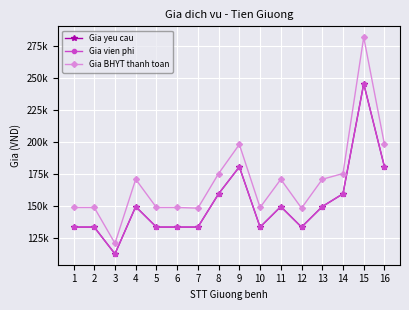

Is this an area chart (filled region under the line)?

No